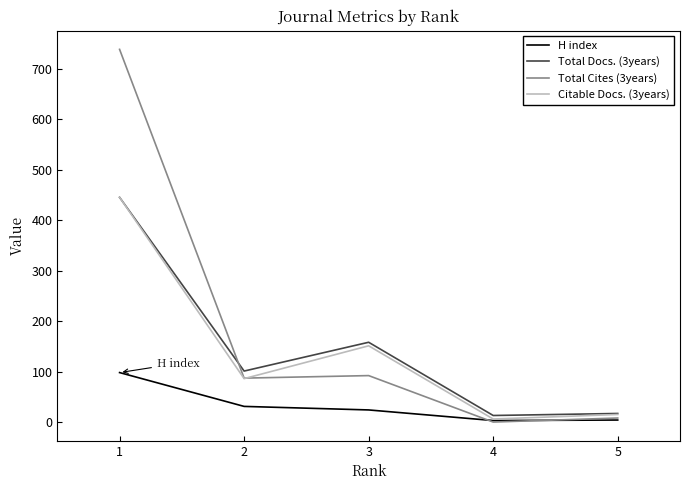

What is the maximum value shown in the chart?

738